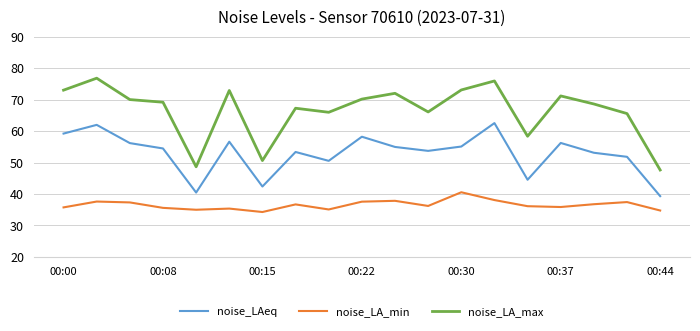

True or false: noise_LAeq has more than 2 interior local peaks.

True